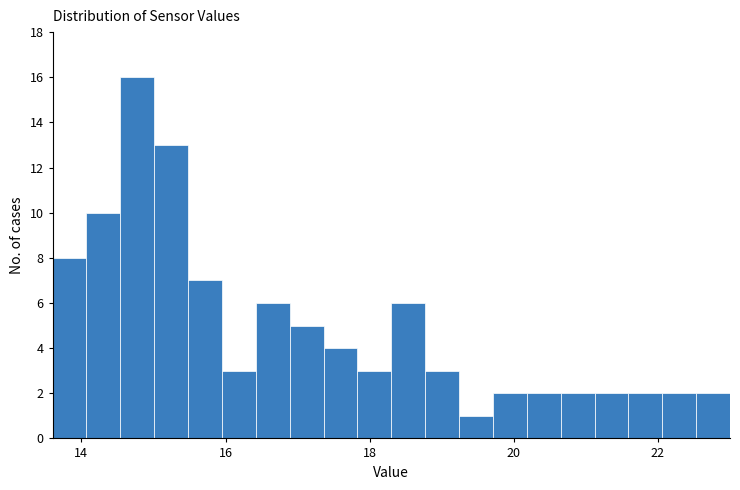

Read against the x-axis, roughly where is the centre of the tallest bar?

14.8